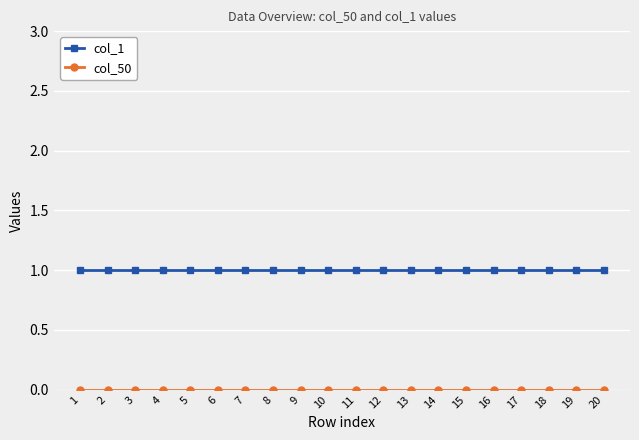

Is it true that col_1 equals 0 at 20?

False